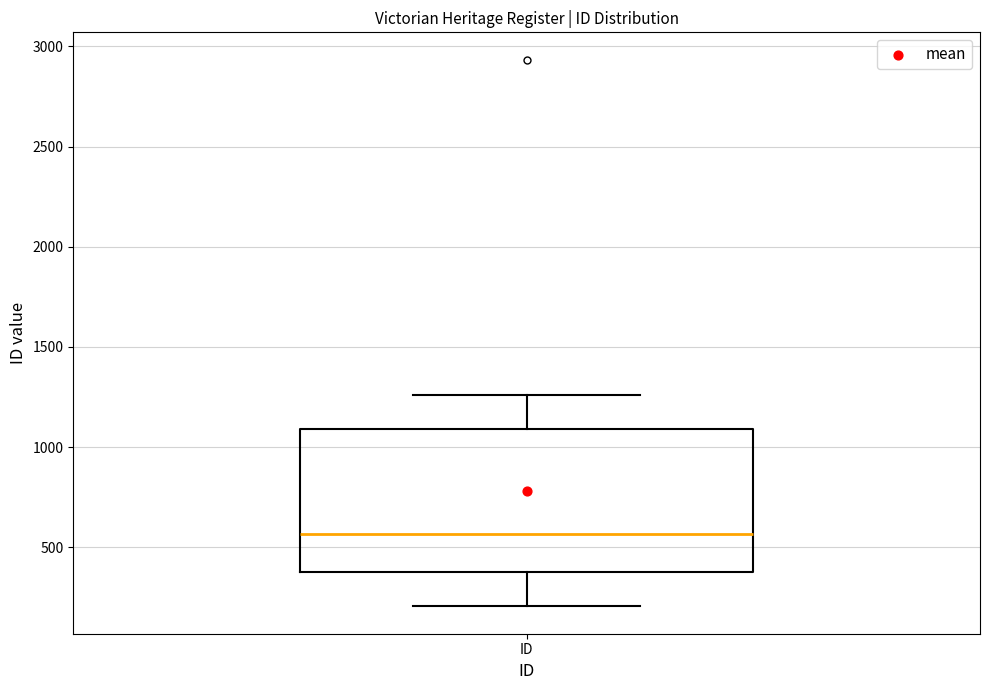

Read this box plot against the y-axis: the position of the median line, the range covered by the box, and the ends of both whiskers. The values are not printed on the chart, so give them approximately, as read against the axis.

median 550, box 400 to 1100, whiskers 200 to 1250